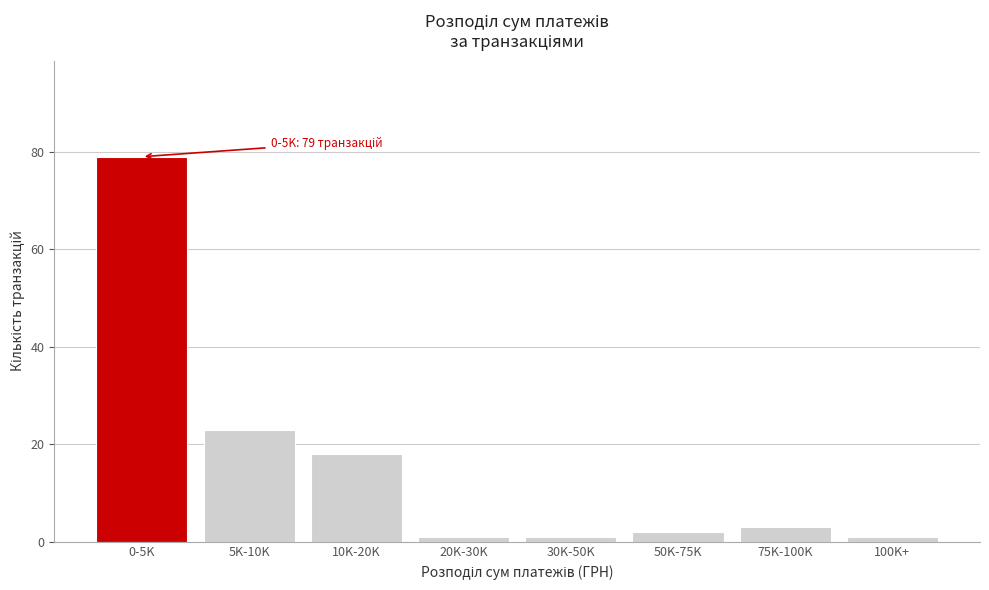

Reading left to right, extract all data points from this chart.

79	23	18	1	1	2	3	1